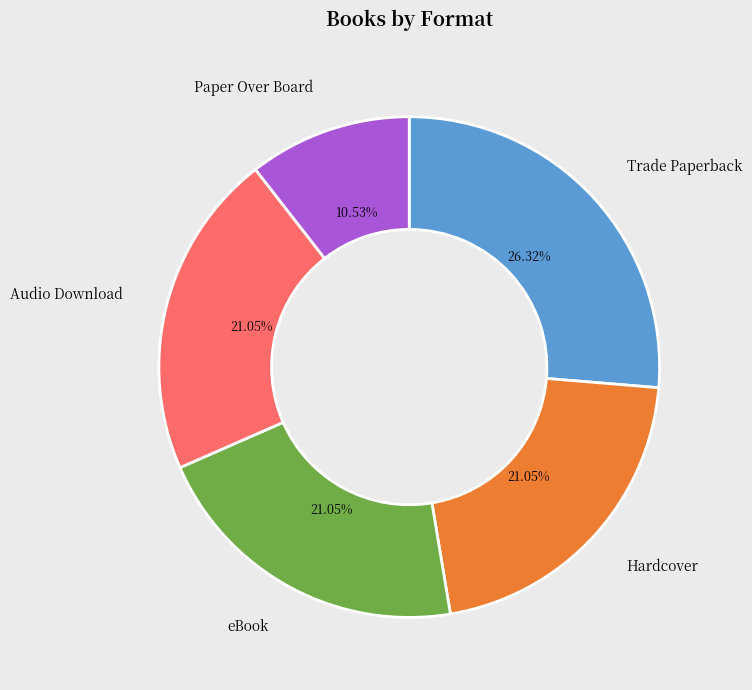

What is the ratio of the value at Paper Over Board to the value at Hardcover?

0.5